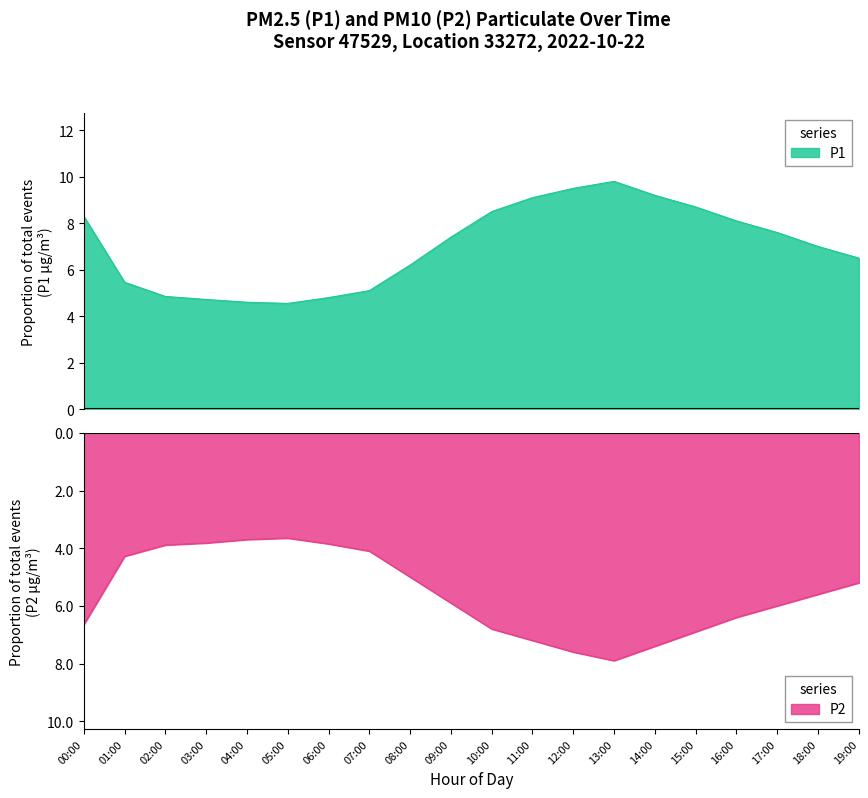

What is the label of the 19th point from the right?

01:00